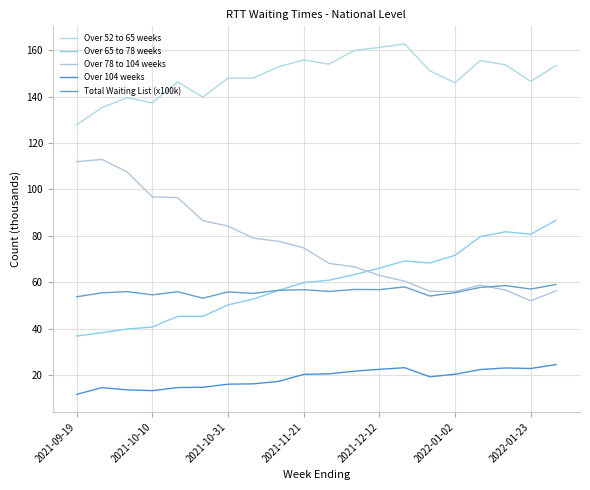

Which series has the largest range (max minus min)?

Over 78 to 104 weeks